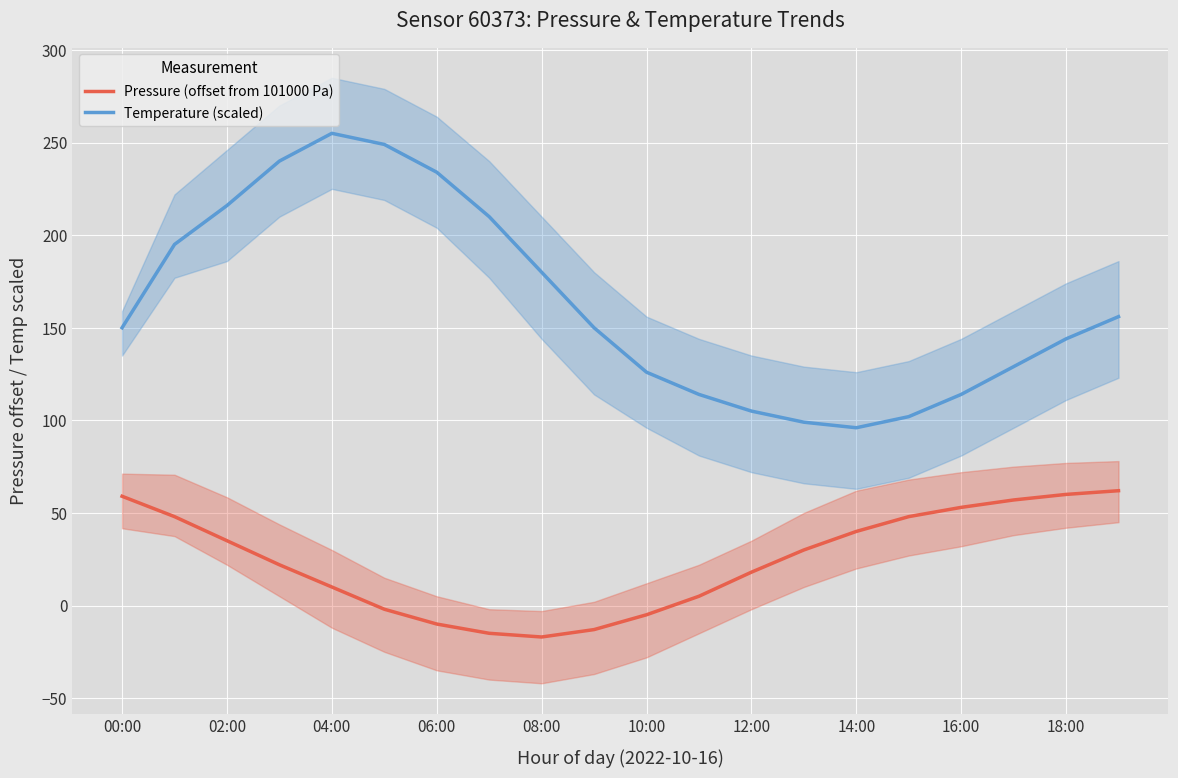

What is the minimum value for Temperature (scaled)?

96.0